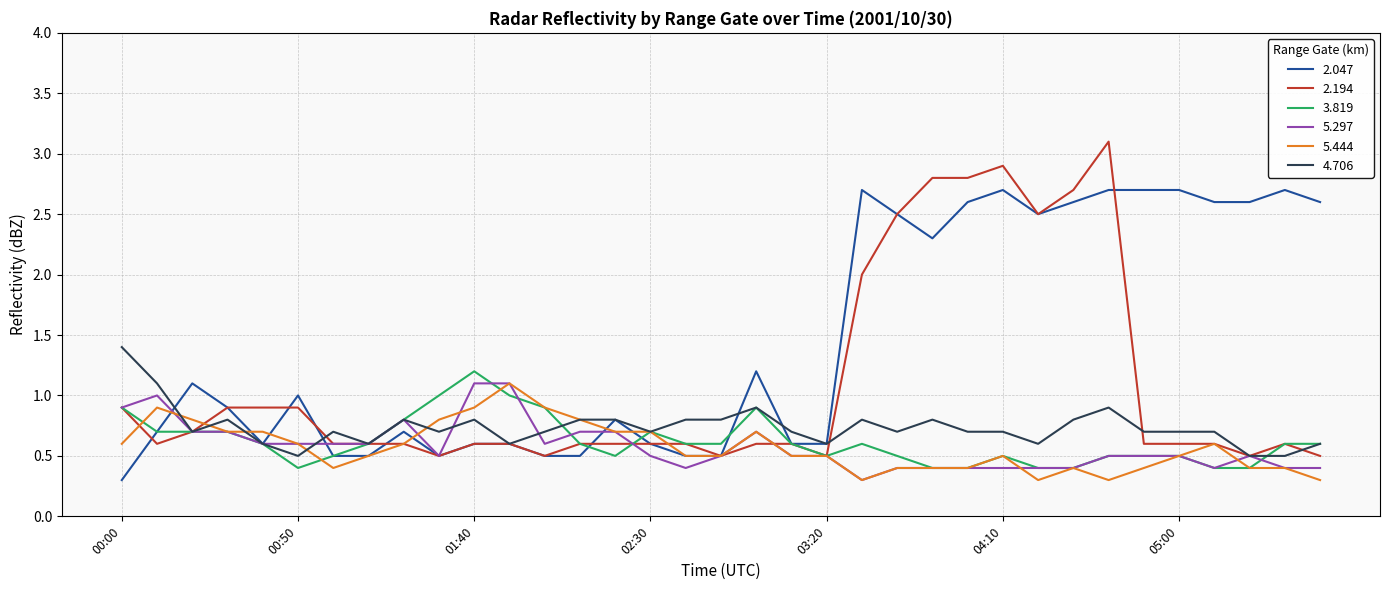

What is the highest value of the 4.706 series?

1.4